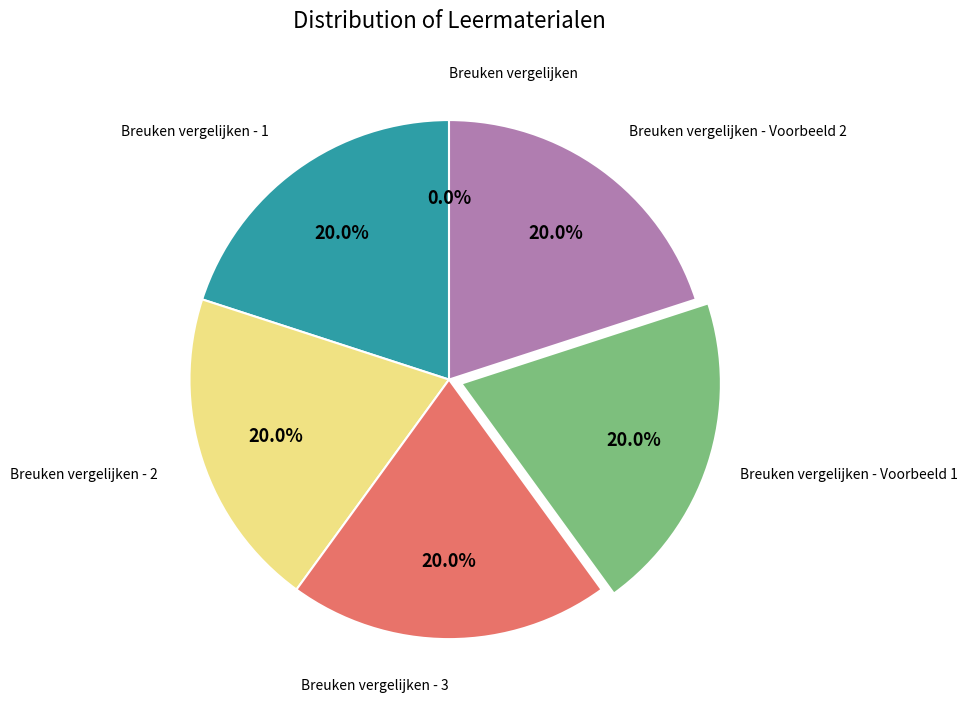

Does any single category account for the majority?

No